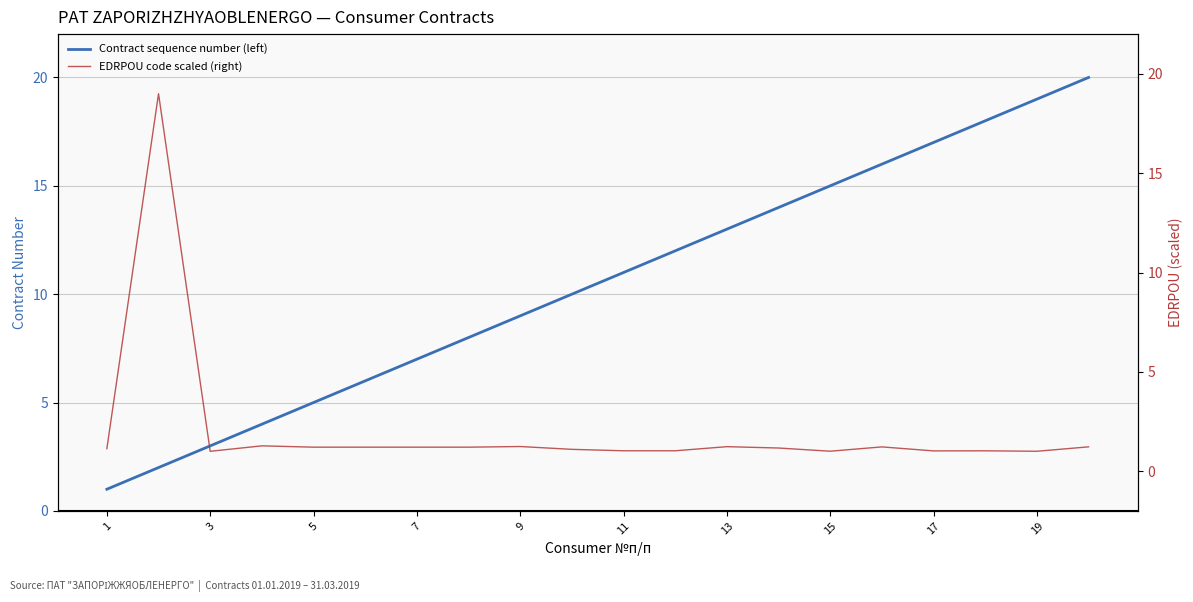

What is the difference between the second highest and second lowest values in the Contract sequence number (left) series?

17